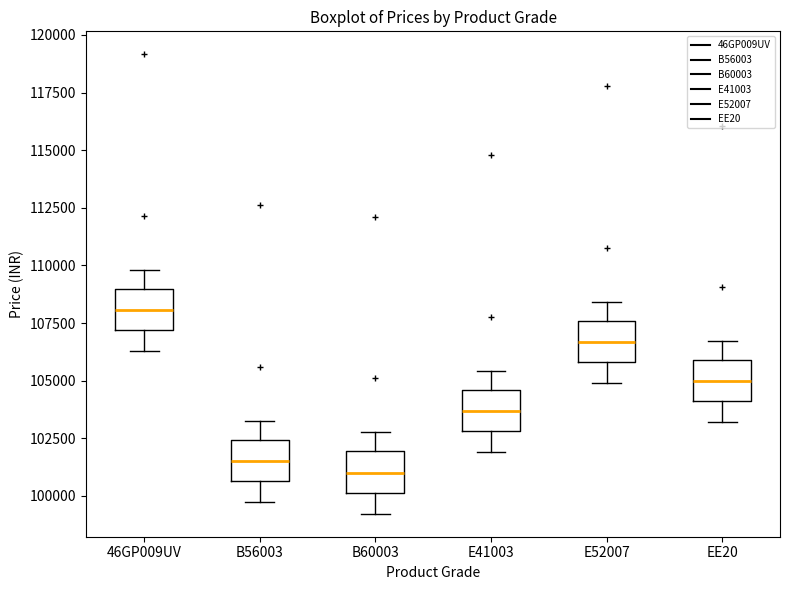

Where is the upper edge of the box for E52007 on the y-axis? The values are not printed on the chart, so give them approximately, as read against the axis.

107500